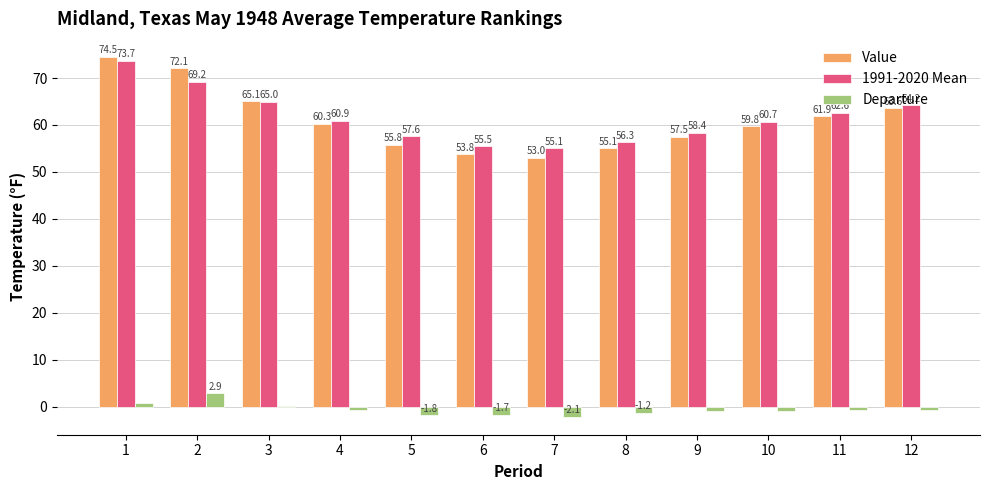

Where is Value nearest to the value 63?

12